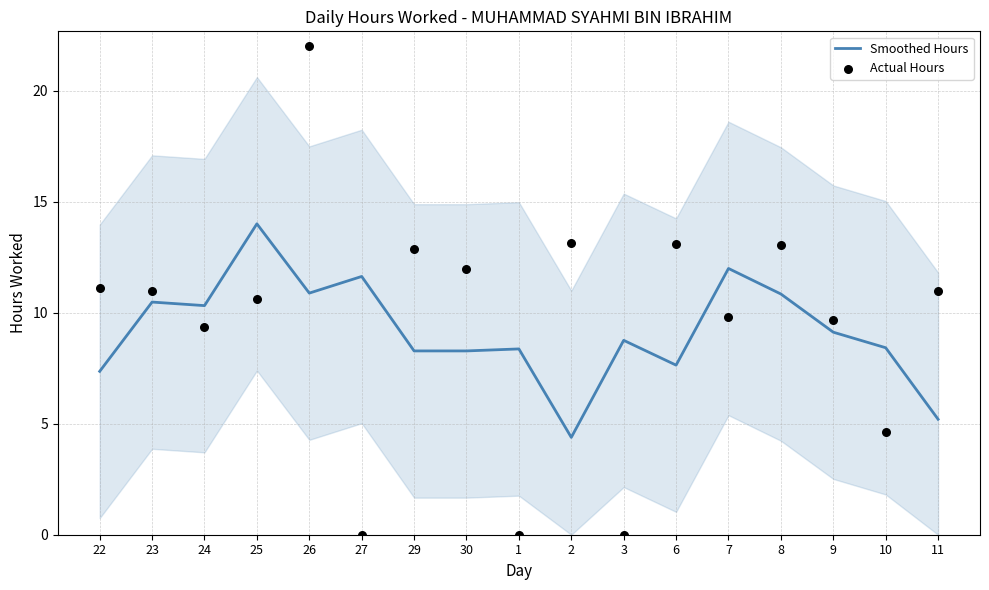

Which series has the largest total across all categories?

Actual Hours